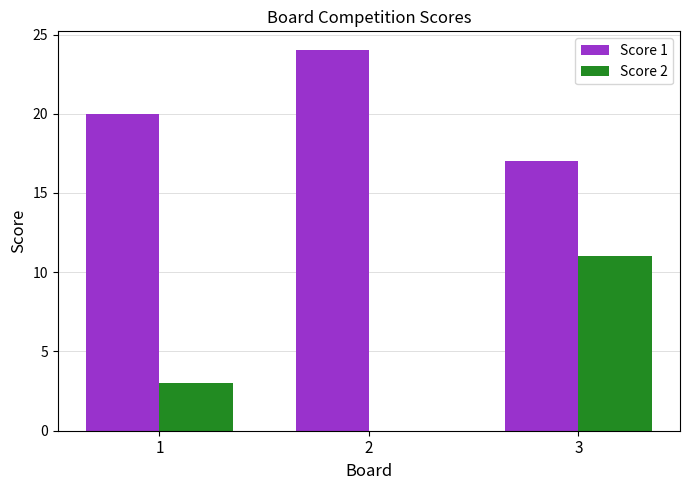

At which label is Score 2 closest to 5?

1